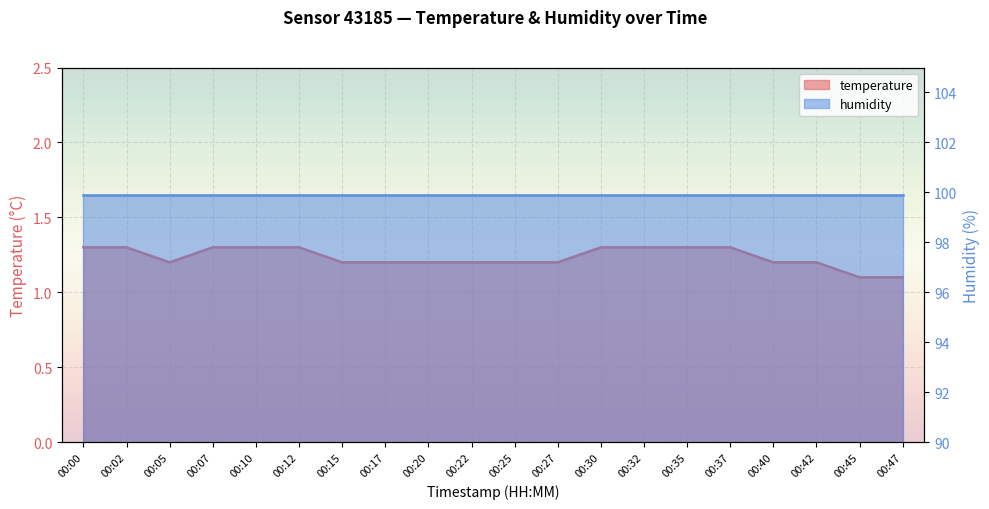

Reading right to left, extract all data points from this chart.

00:47=1.1	00:45=1.1	00:42=1.2	00:40=1.2	00:37=1.3	00:35=1.3	00:32=1.3	00:30=1.3	00:27=1.2	00:25=1.2	00:22=1.2	00:20=1.2	00:17=1.2	00:15=1.2	00:12=1.3	00:10=1.3	00:07=1.3	00:05=1.2	00:02=1.3	00:00=1.3